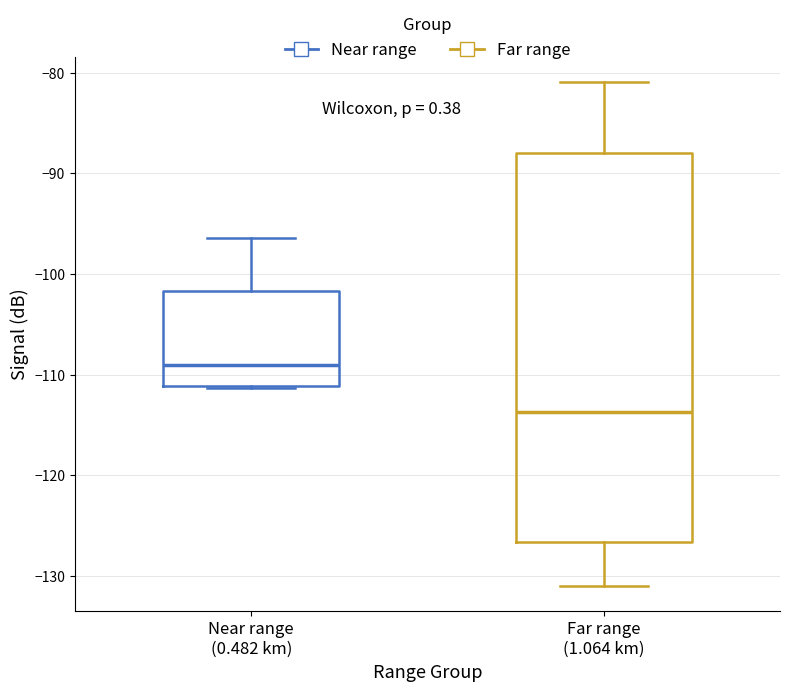

Reading left to right, read every box against the y-axis: the position of its median line, the range the box covers, and the ends of its whiskers. The values are not printed on the chart, so give them approximately, as read against the axis.

Near range (0.482 km): median -109, box -111 to -102, whiskers -111 to -96
Far range (1.064 km): median -114, box -127 to -88, whiskers -131 to -81